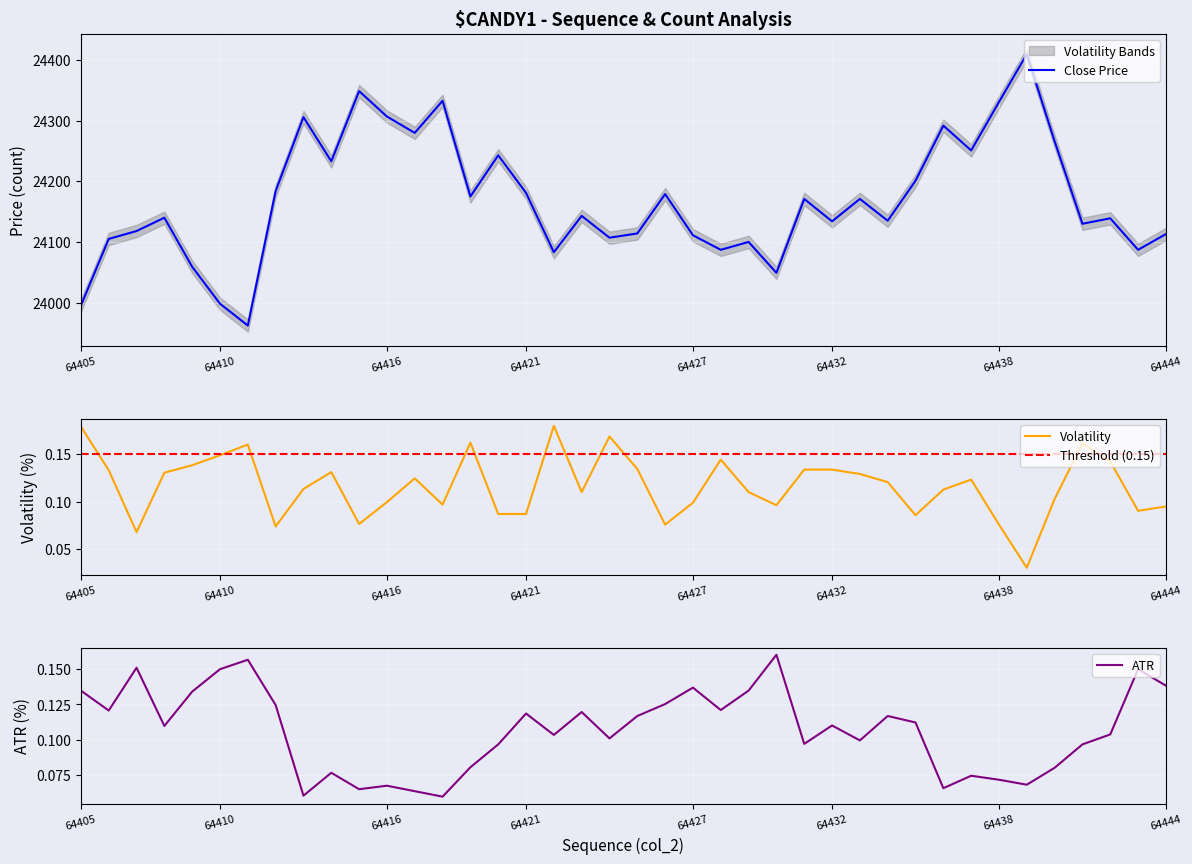

Where is the first local maximum for col_518?

64408